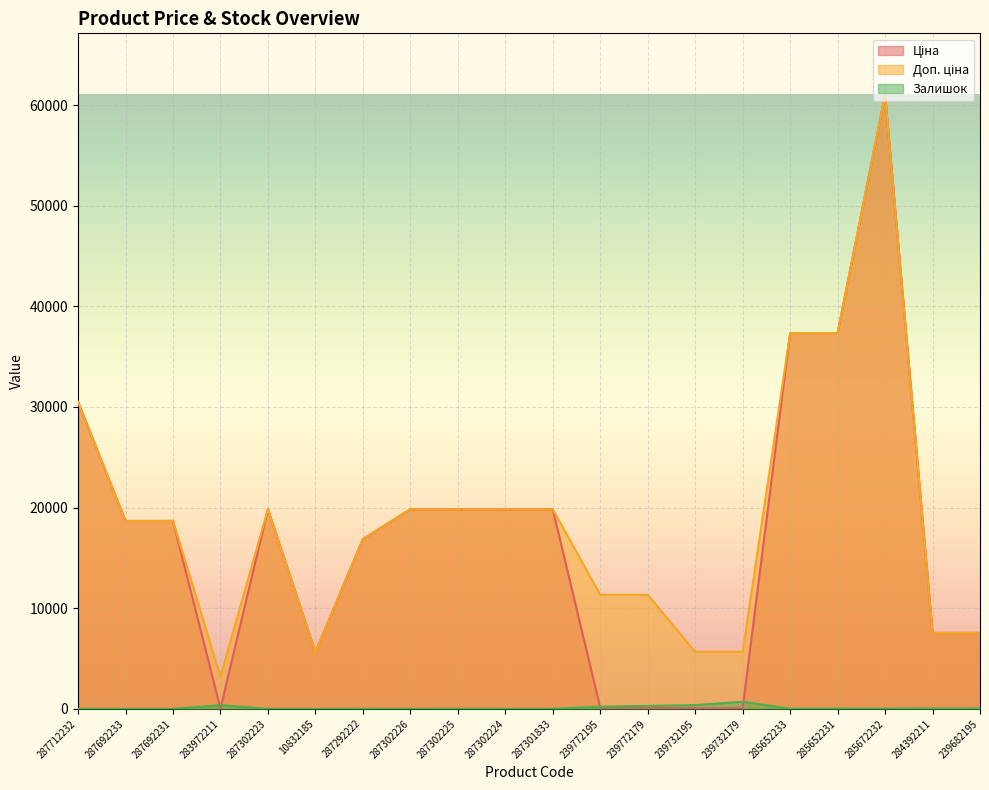

What is the minimum value for Доп. ціна?

3205.0